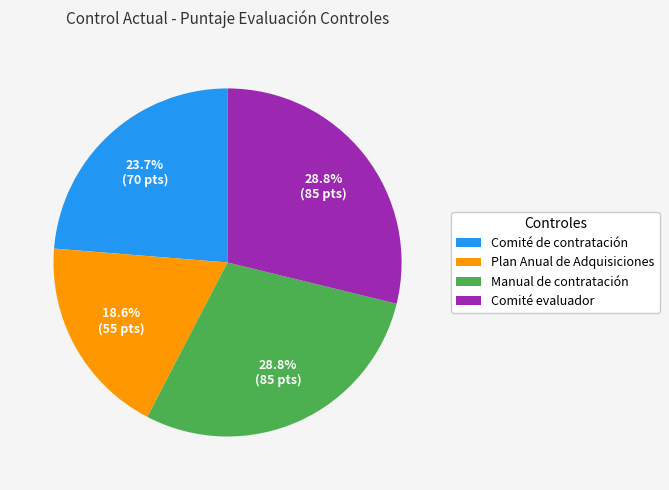

Count the number of slices in the pie.

4